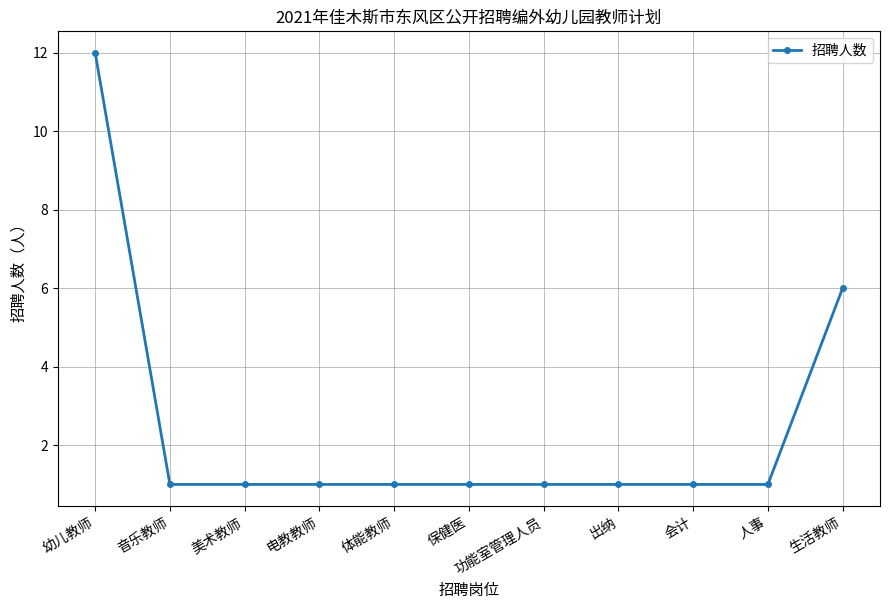

True or false: the data shows 1 at 会计.

True